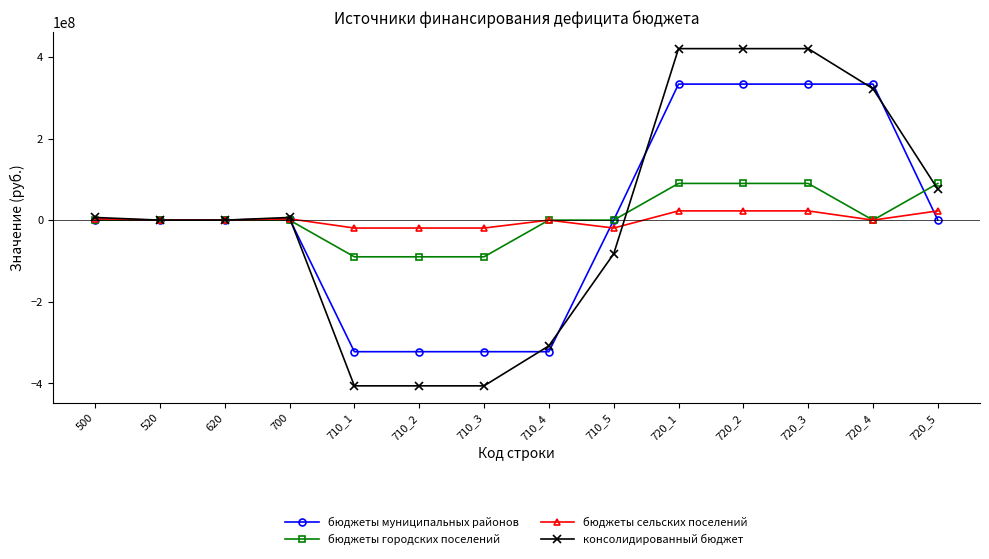

What are all the series names shown in the legend?

бюджеты муниципальных районов, бюджеты городских поселений, бюджеты сельских поселений, консолидированный бюджет